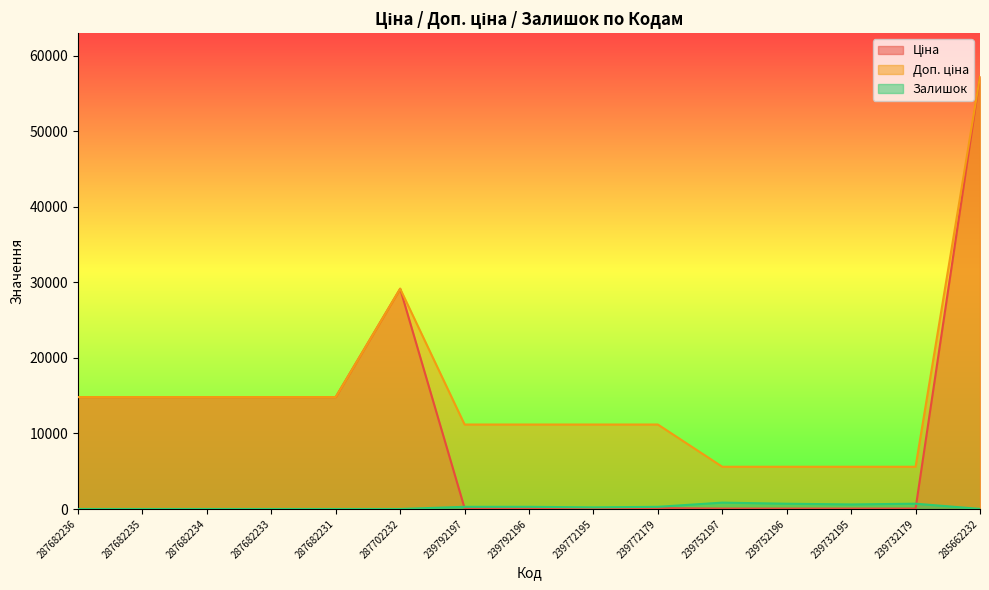

Reading left to right, transcribe all the data shown in this chart.

Ціна: 287682236=14817.6	287682235=14817.6	287682234=14817.6	287682233=14817.6	287682231=14817.6	287702232=29152.3	239792197=111.8	239792196=111.8	239772195=111.8	239772179=111.8	239752197=55.9	239752196=55.9	239732195=55.9	239732179=55.9	285662232=57258.0
Доп. ціна: 287682236=14817.6	287682235=14817.6	287682234=14817.6	287682233=14817.6	287682231=14817.6	287702232=29152.3	239792197=11182.0	239792196=11182.0	239772195=11182.0	239772179=11182.0	239752197=5591.0	239752196=5591.0	239732195=5591.0	239732179=5591.0	285662232=57258.0
Залишок: 287682236=0.0	287682235=0.0	287682234=0.0	287682233=0.0	287682231=0.0	287702232=0.0	239792197=289.0	239792196=290.0	239772195=218.0	239772179=290.0	239752197=845.0	239752196=698.0	239732195=606.0	239732179=702.0	285662232=13.0